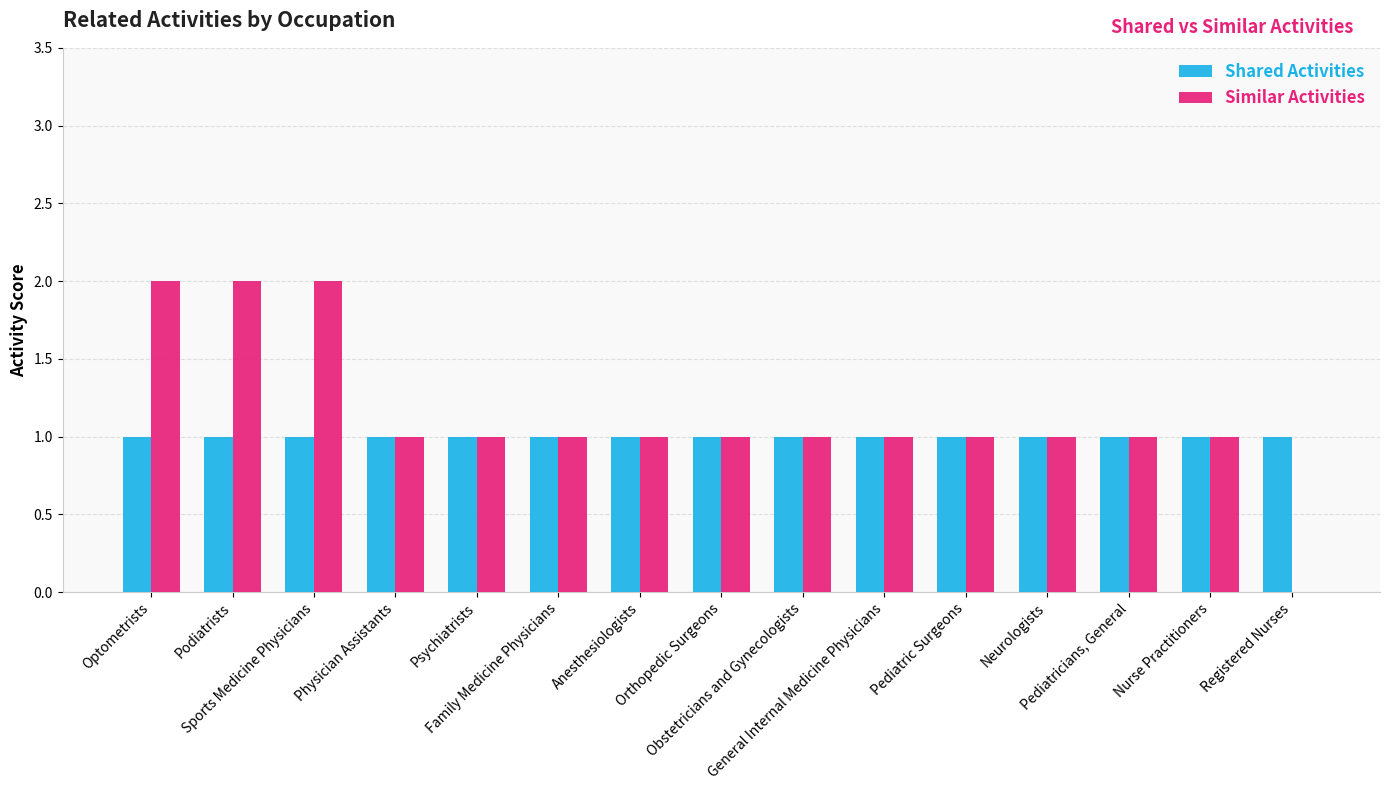

What are all the series names shown in the legend?

Shared Activities, Similar Activities